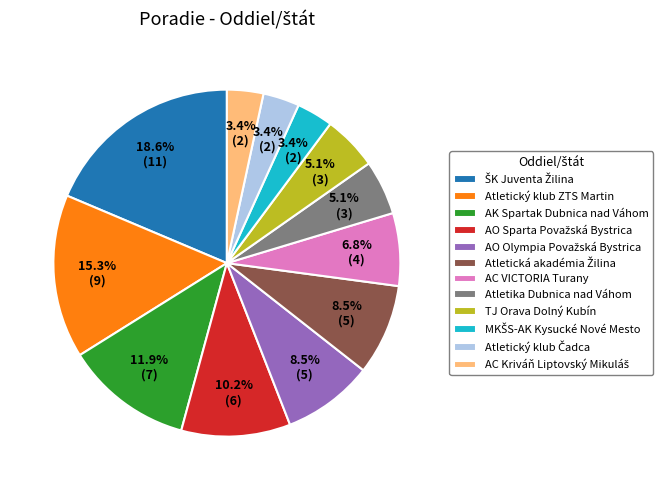

Which has a higher value, AK Spartak Dubnica nad Váhom or TJ Orava Dolný Kubín?

AK Spartak Dubnica nad Váhom